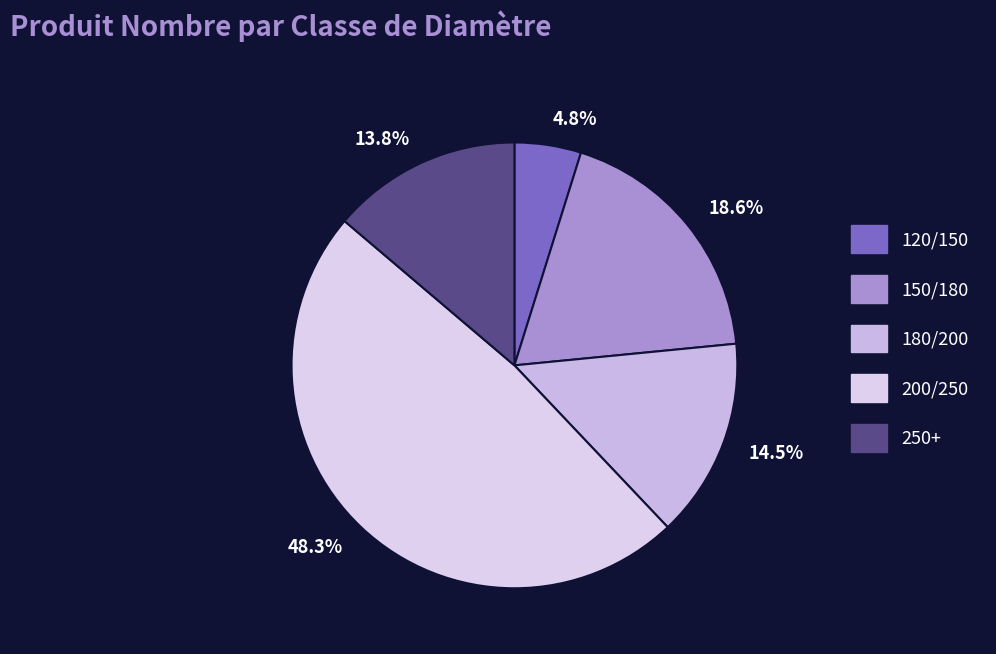

True or false: 150/180 accounts for 31% of the total.

False